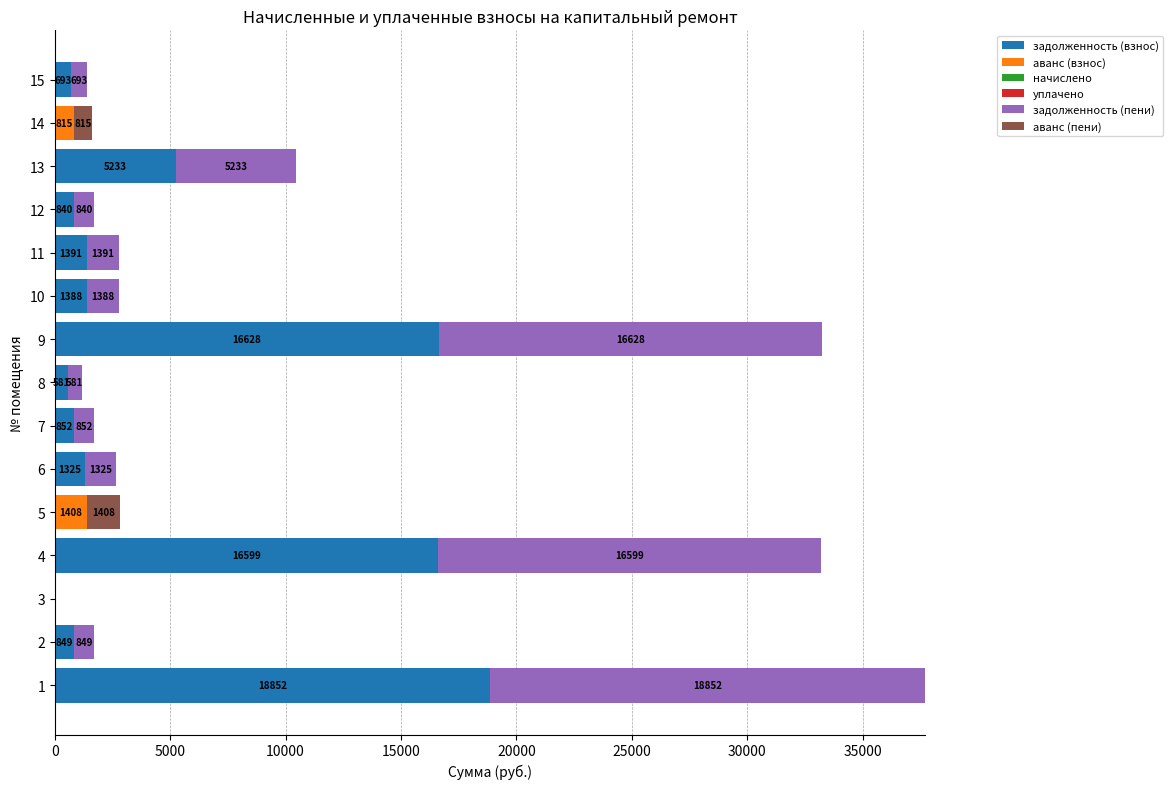

What is the total value across all series at 13?

10466.5